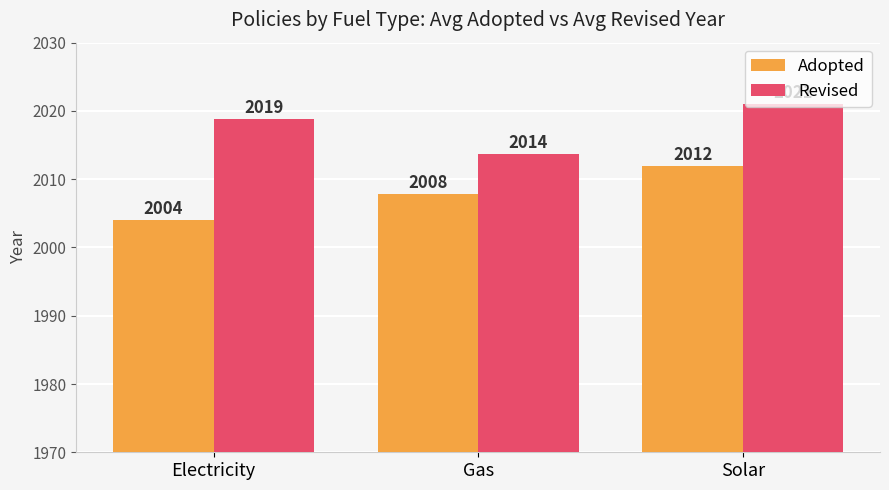

Rank the series by their average value, from highest to lowest.

Revised, Adopted